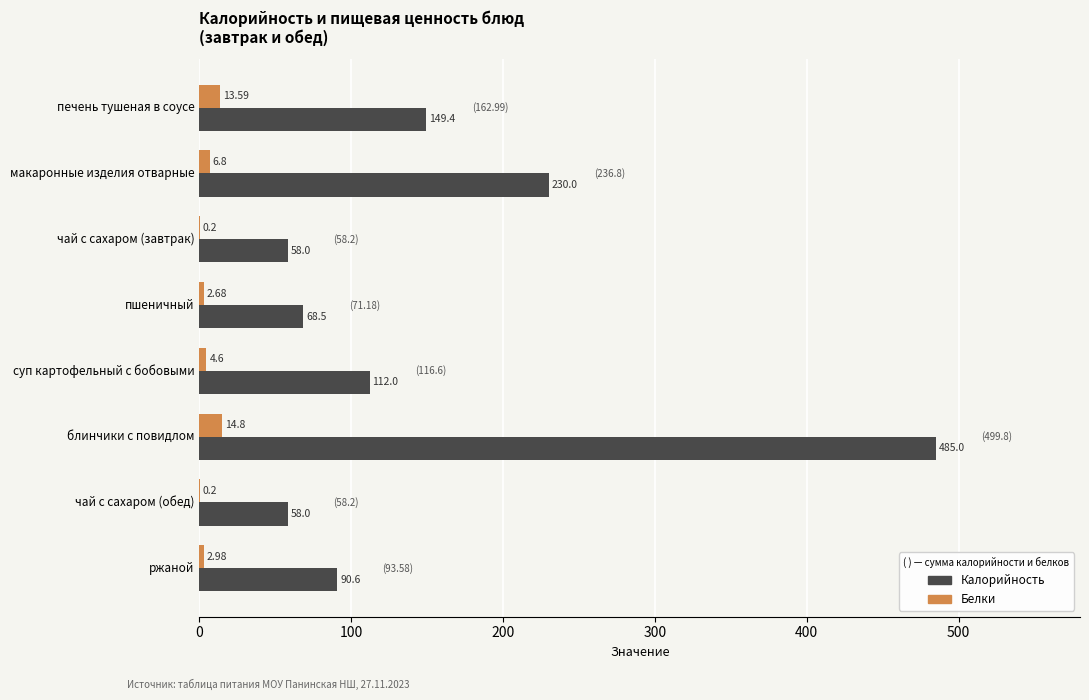

What is the sum of the Калорийность values at макаронные изделия отварные and чай с сахаром (обед)?

288.0